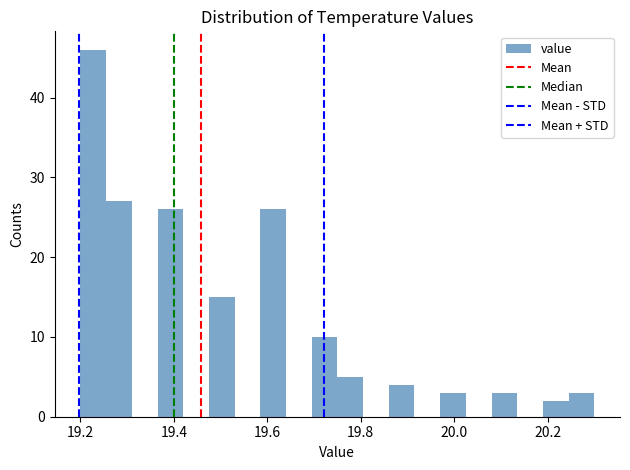

Around what value on the x-axis is the tallest bar? Give the approximate position of its centre, as read against the axis.

19.22